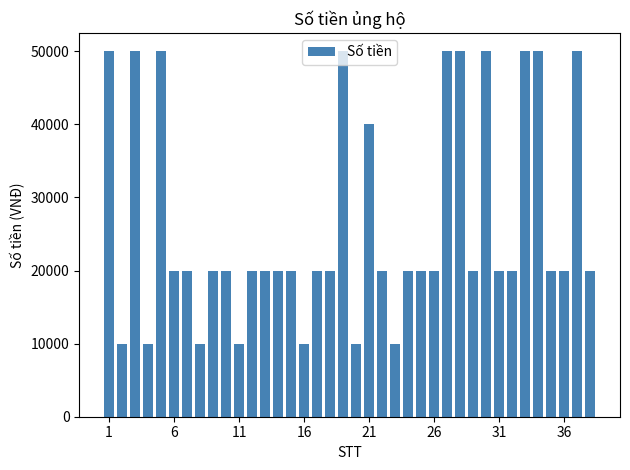

What is the minimum value shown in the chart?

10000